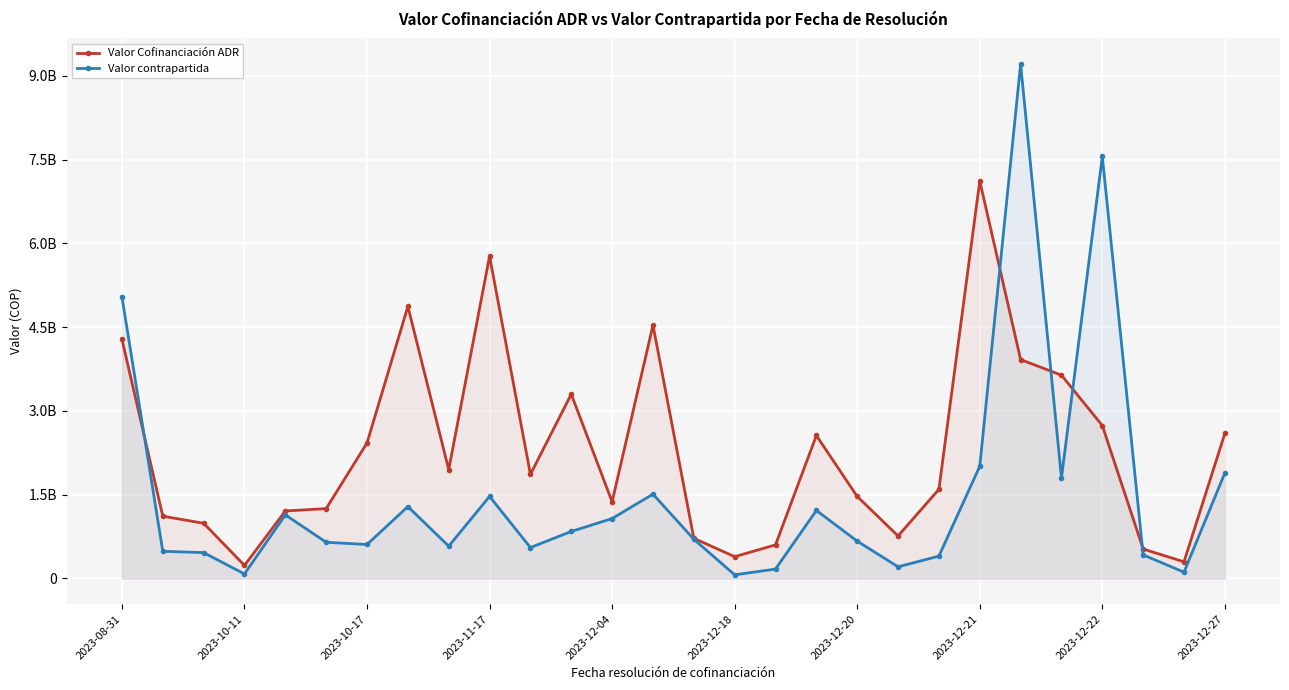

Which series has the largest range (max minus min)?

Valor contrapartida